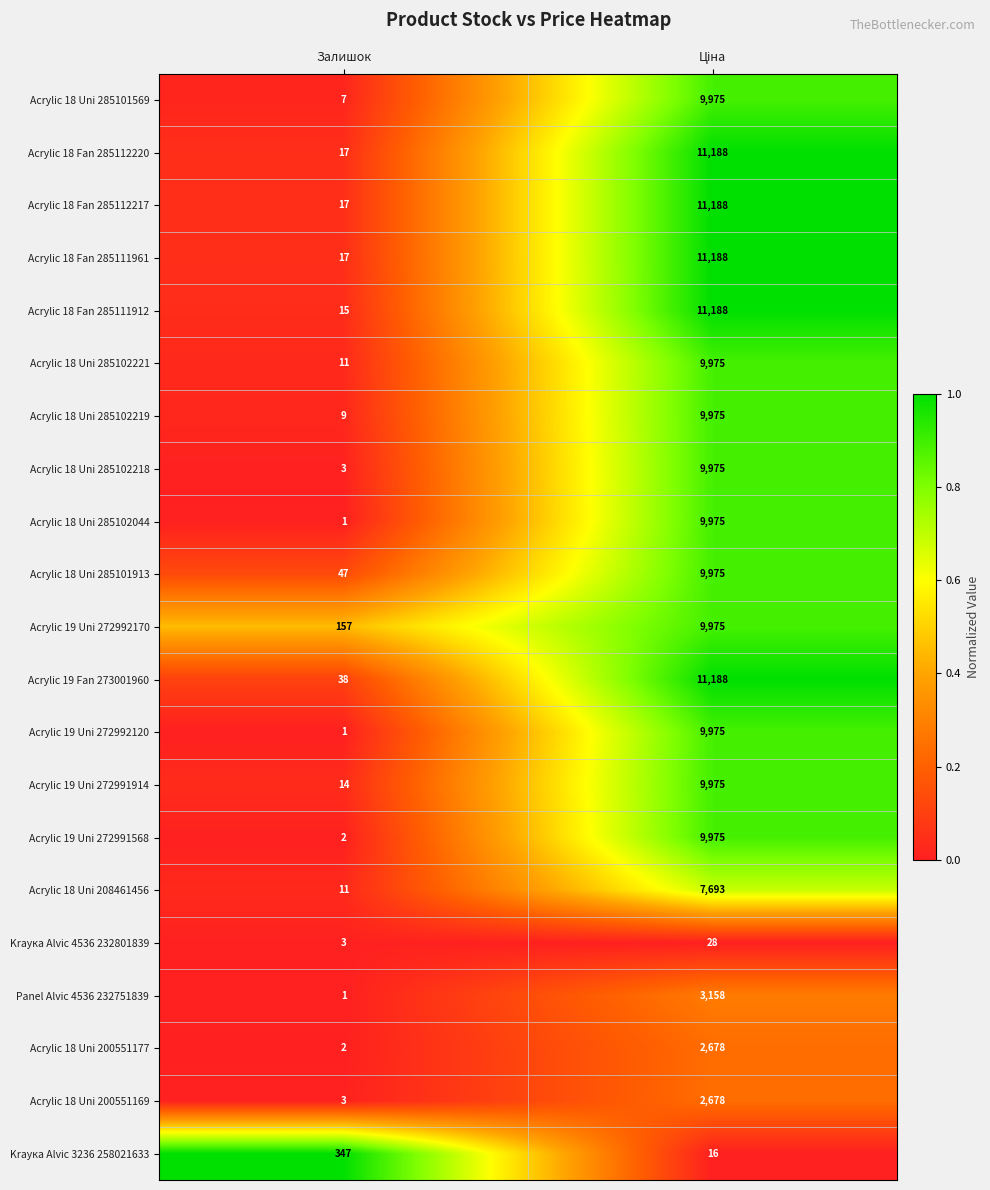

The Krayка Alvic 4536 232801839 series shows 5 at Залишок. True or false?

False